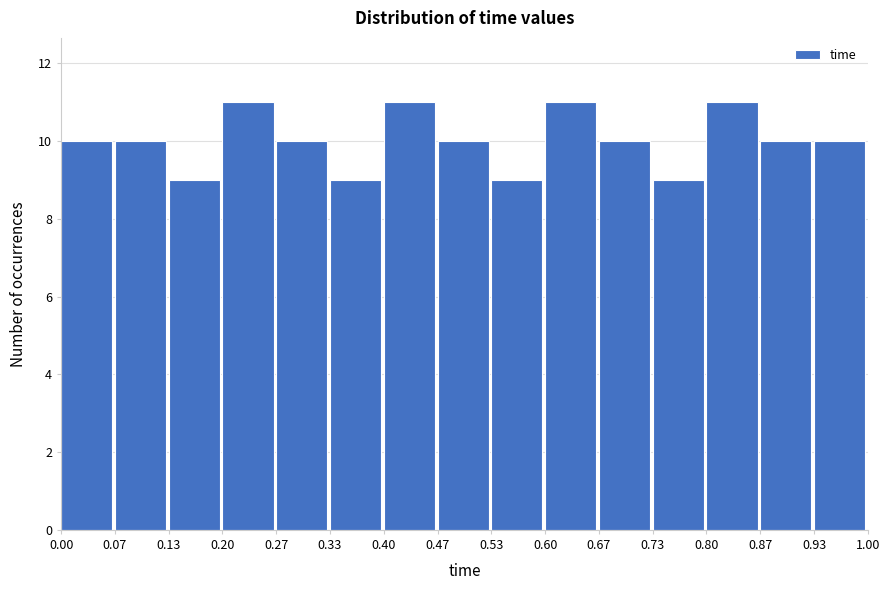

How tall is the bar that spans 0.27 to 0.33 on the x-axis? The values are not printed on the chart, so give them approximately, as read against the axis.

10